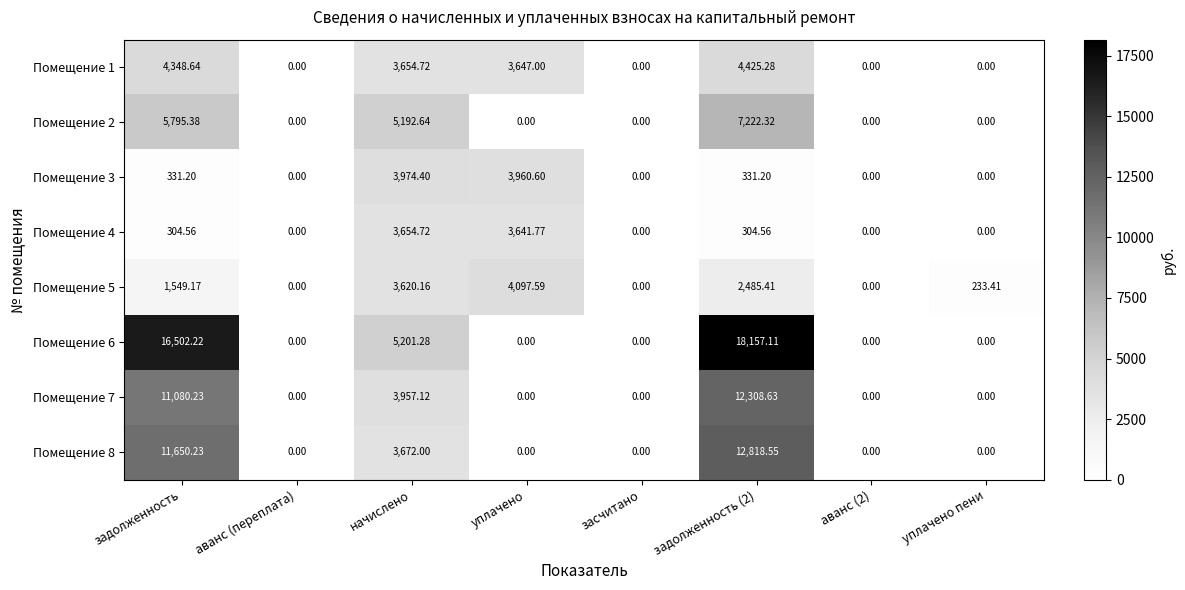

What is the greatest value displayed?

18157.1